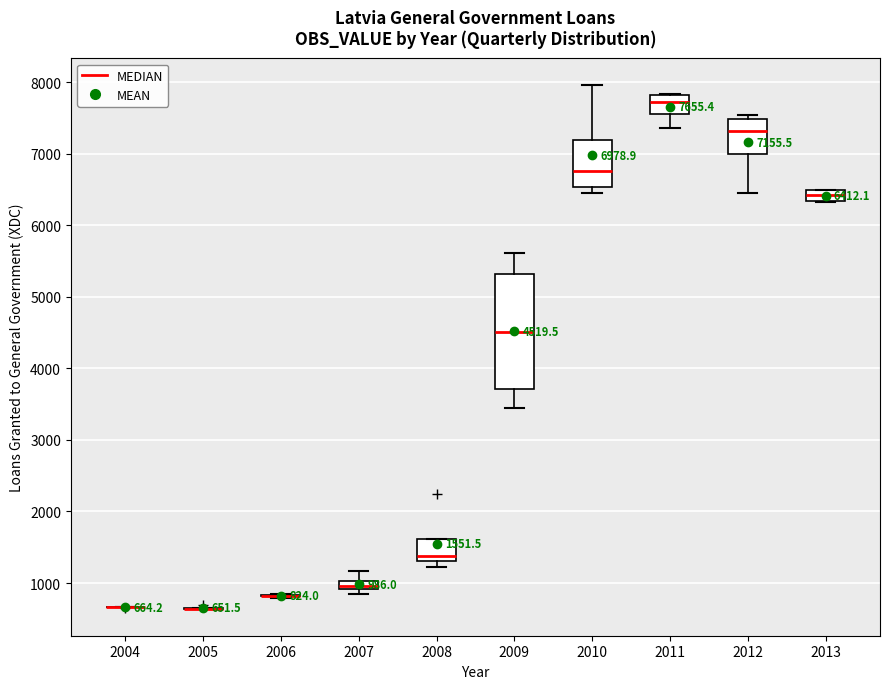

Which box is the tallest, from its lower edge to its upper edge?

2009